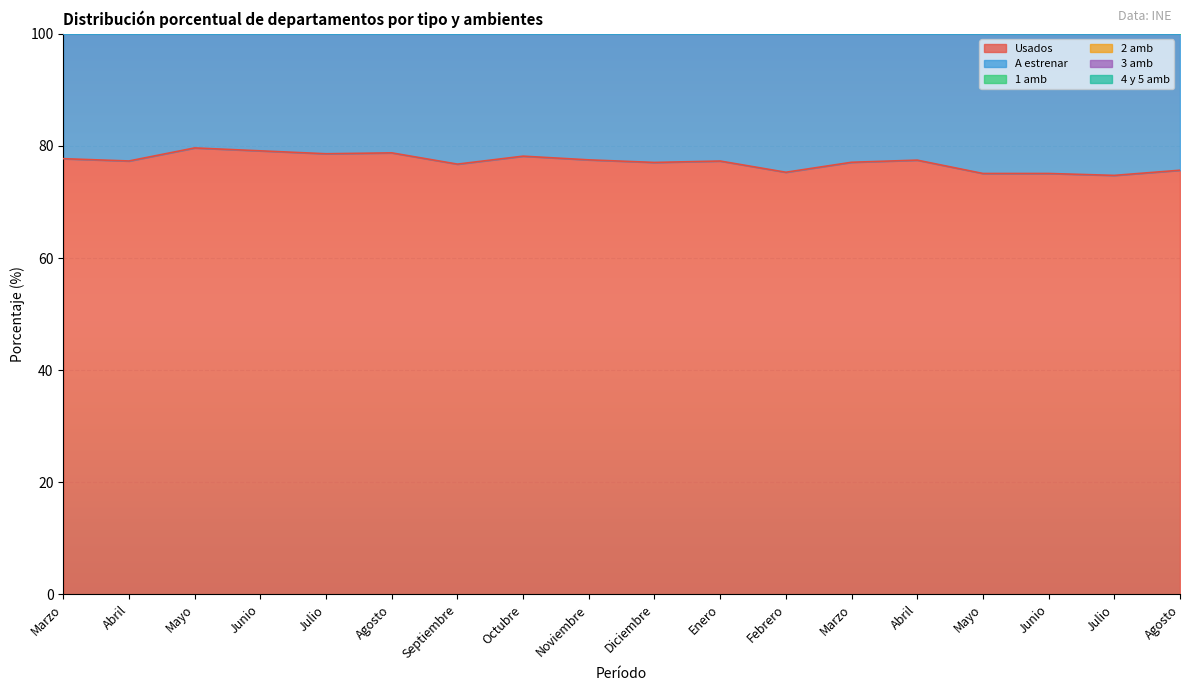

What is the label of the 12th point from the left?

Febrero